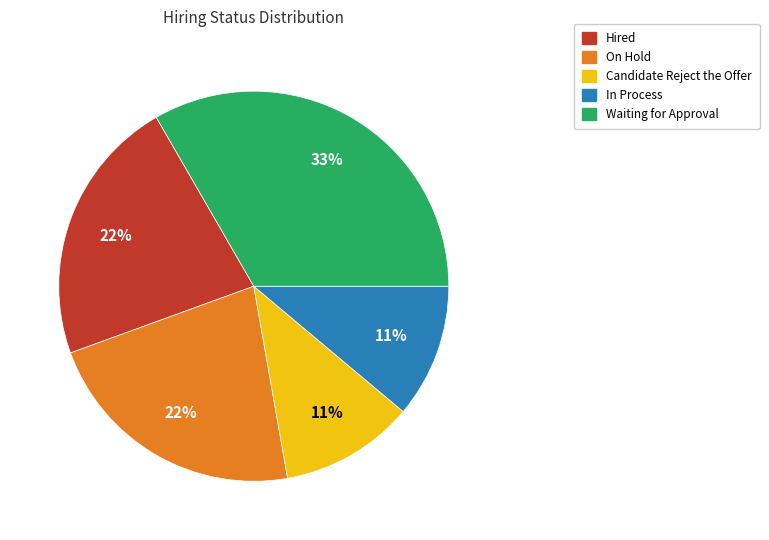

Does Waiting for Approval represent more than half of the total?

No